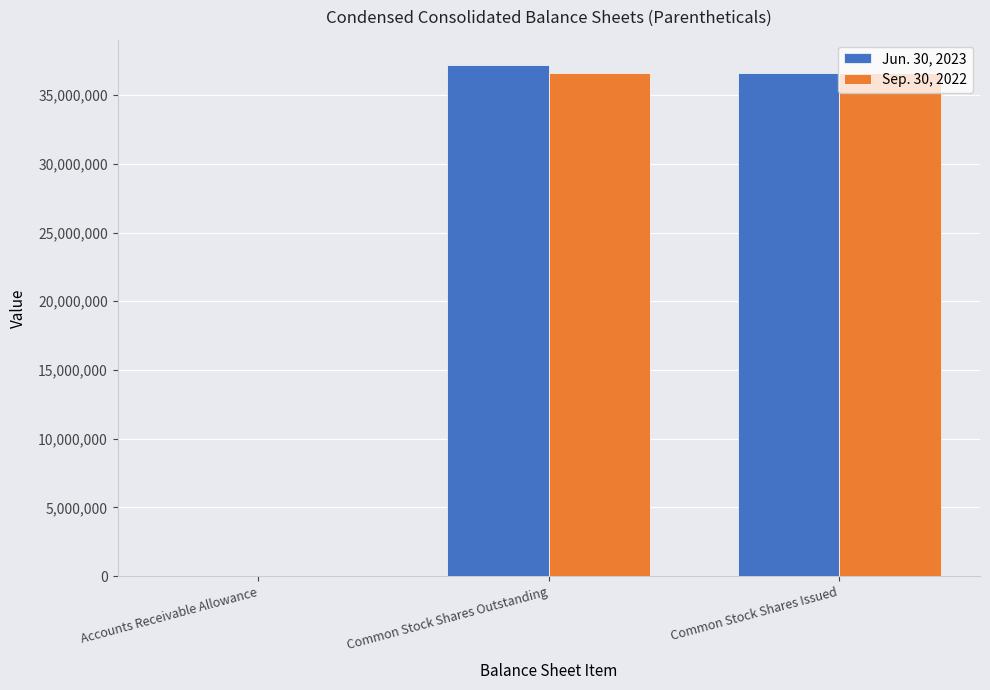

Is the value of Sep. 30, 2022 at Common Stock Shares Outstanding greater than the value of Jun. 30, 2023 at Common Stock Shares Outstanding?

No